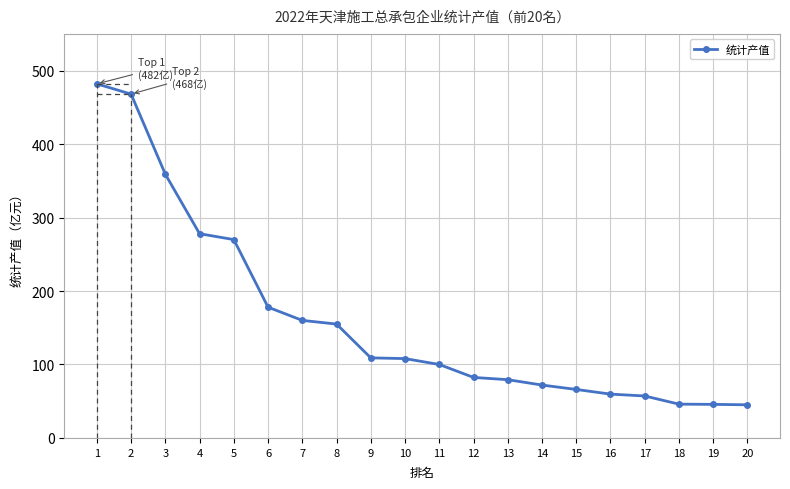

What is the difference between the maximum and second lowest values?

436.3